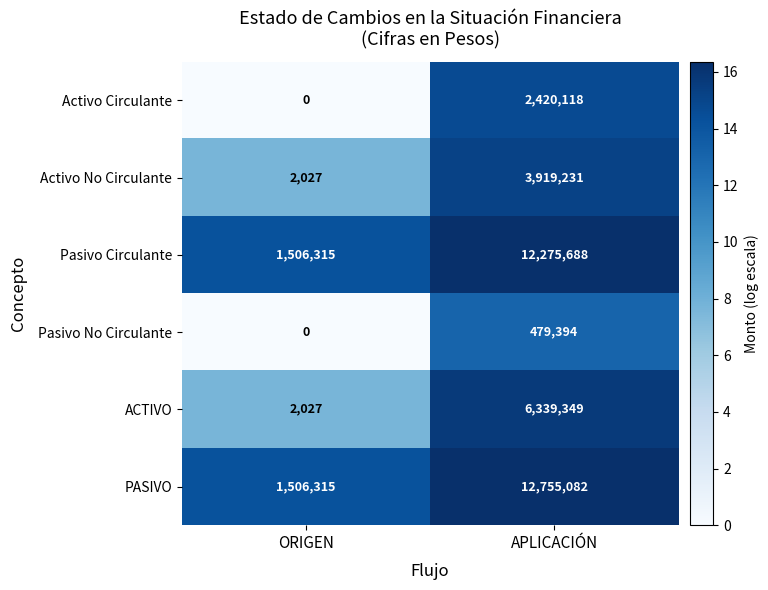

Reading left to right, transcribe all the data shown in this chart.

Activo Circulante: ORIGEN=0	APLICACIÓN=2420118
Activo No Circulante: ORIGEN=2027	APLICACIÓN=3919231
Pasivo Circulante: ORIGEN=1506315	APLICACIÓN=12275688
Pasivo No Circulante: ORIGEN=0	APLICACIÓN=479394
ACTIVO: ORIGEN=2027	APLICACIÓN=6339349
PASIVO: ORIGEN=1506315	APLICACIÓN=12755082